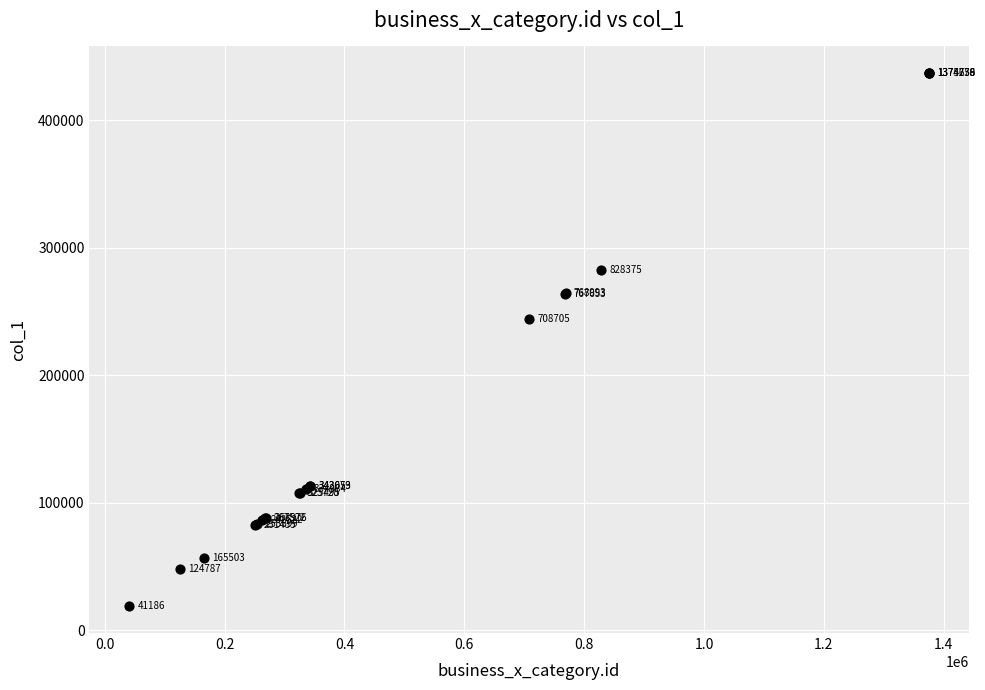

What Y value in the scatter plot is closest to 227846?

244120